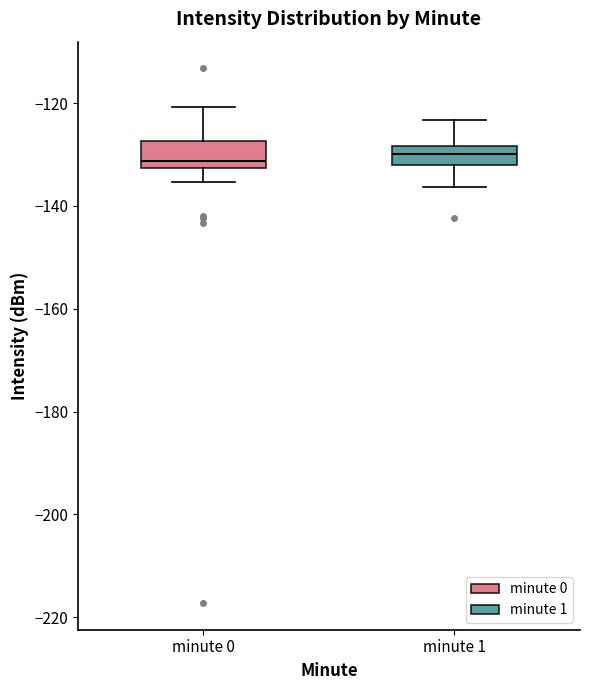

Reading left to right, transcribe this box plot: for each box, give where its median line is, the range the box spans, and where its two whiskers end, as read against the y-axis. The values are not printed on the chart, so give them approximately, as read against the axis.

minute 0: median -132 (just above the box's lower edge), box -132 to -128, whiskers -136 to -120
minute 1: median -130, box -132 to -128, whiskers -136 to -124